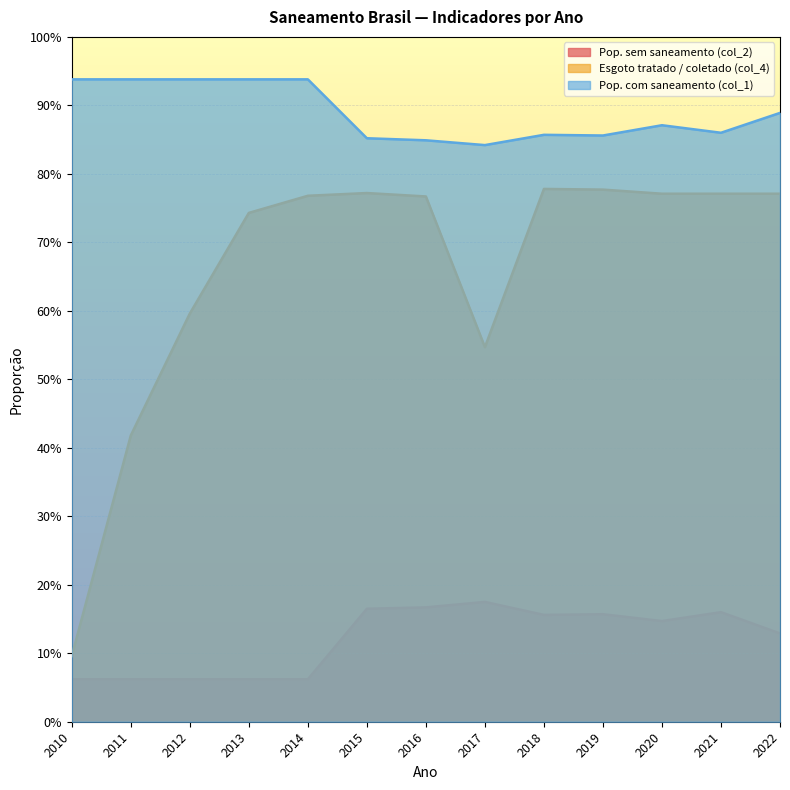

True or false: Pop. sem saneamento (col_2) and Pop. com saneamento (col_1) cross at least once.

False